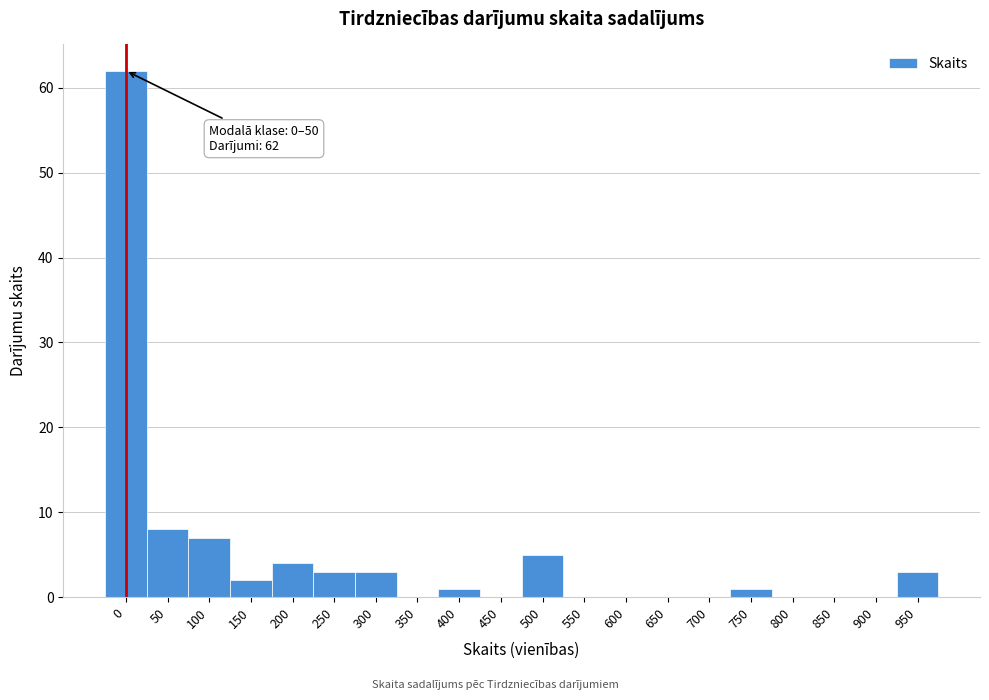

Reading right to left, transcribe all the data shown in this chart.

950=3	900=0	850=0	800=0	750=1	700=0	650=0	600=0	550=0	500=5	450=0	400=1	350=0	300=3	250=3	200=4	150=2	100=7	50=8	0=62